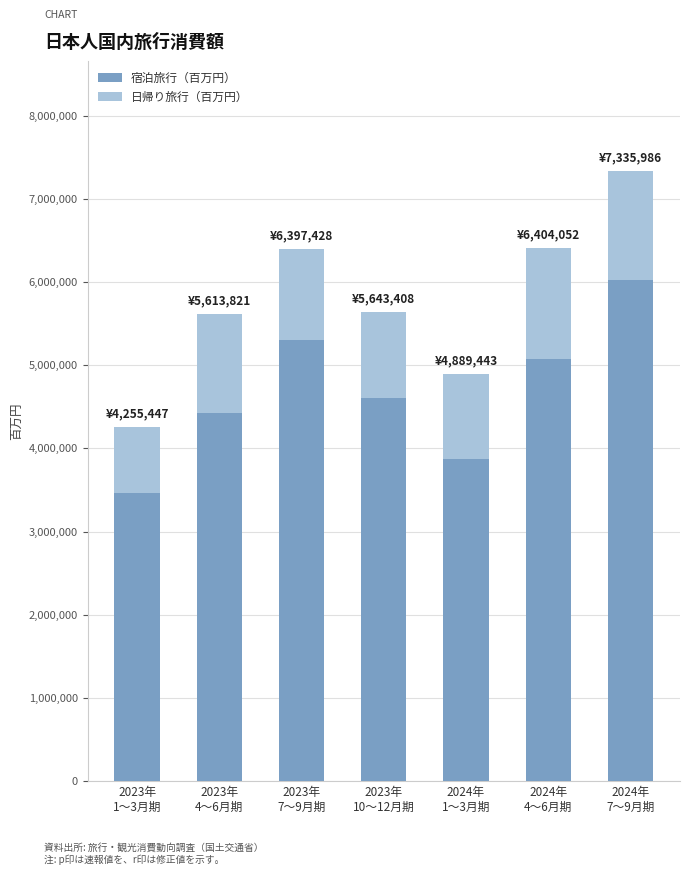

True or false: 宿泊旅行（百万円） has a value of 1328754 at 2023年
10～12月期.

False